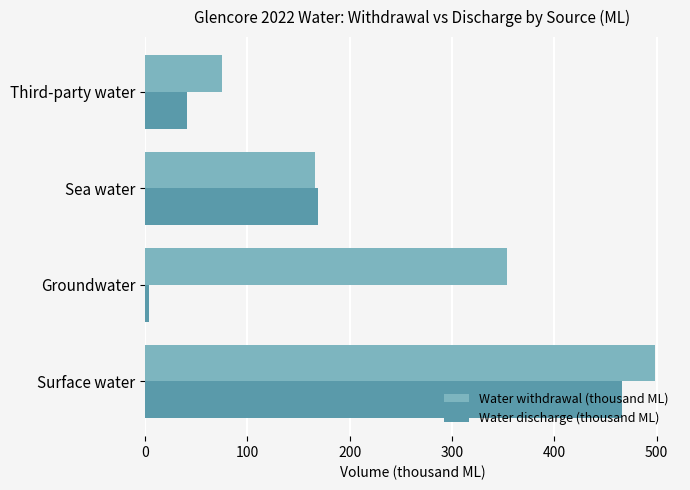

The value of Water discharge (thousand ML) at Sea water is 169.0. True or false?

True